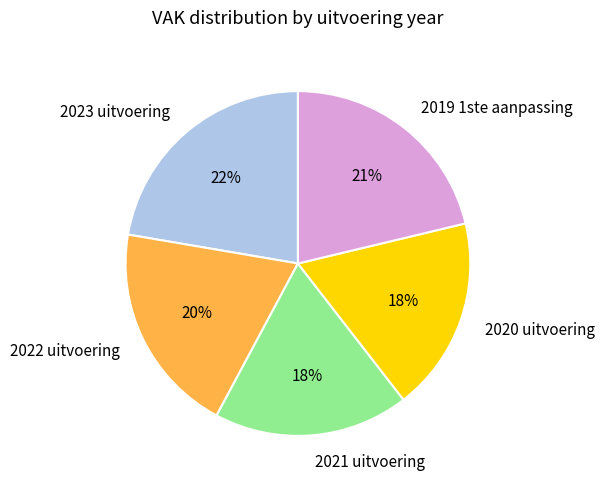

What is the largest slice in the pie chart?

2023 uitvoering